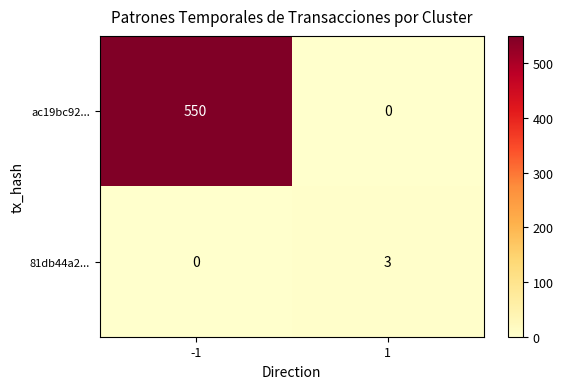

Rank the series by their maximum value, from lowest to highest.

81db44a2..., ac19bc92...